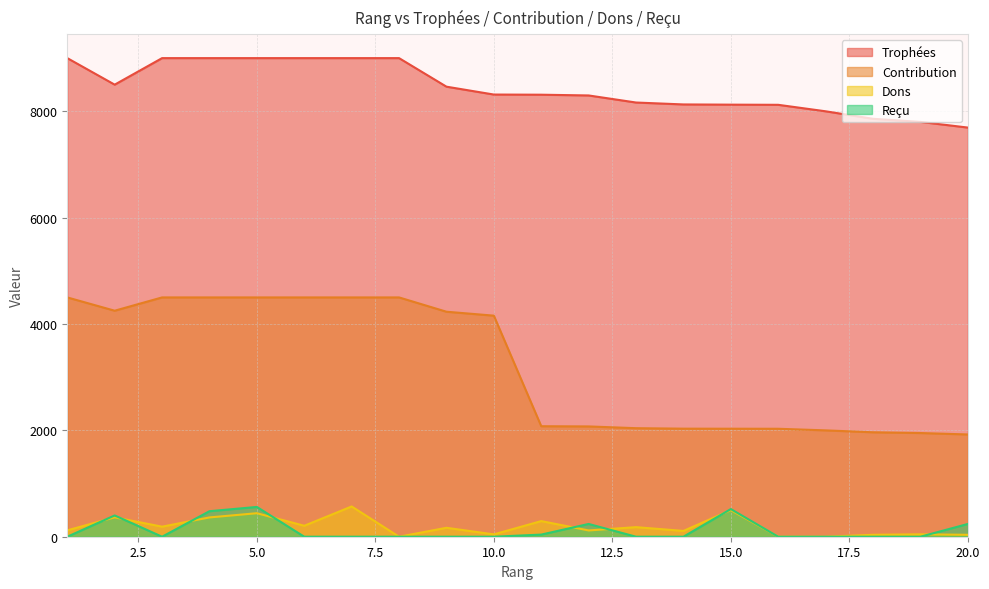

What is the difference between the Dons values at 7 and 13?

389